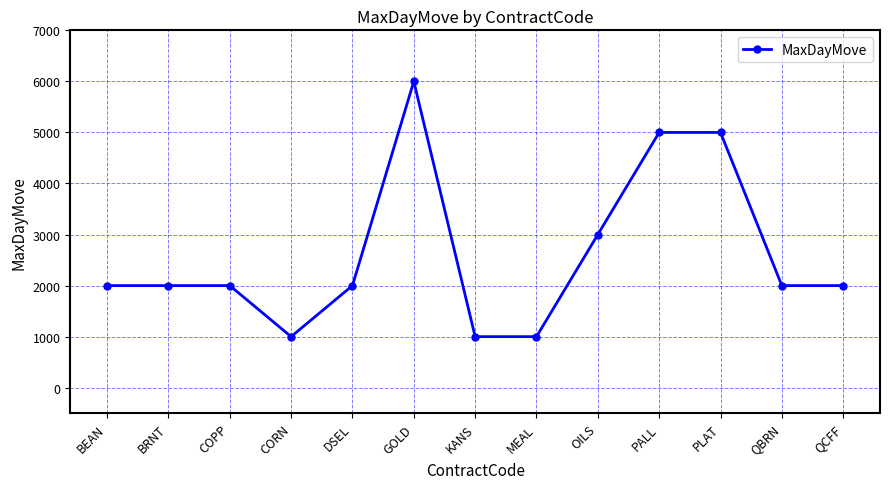

What is the change in value from GOLD to KANS?

-5000